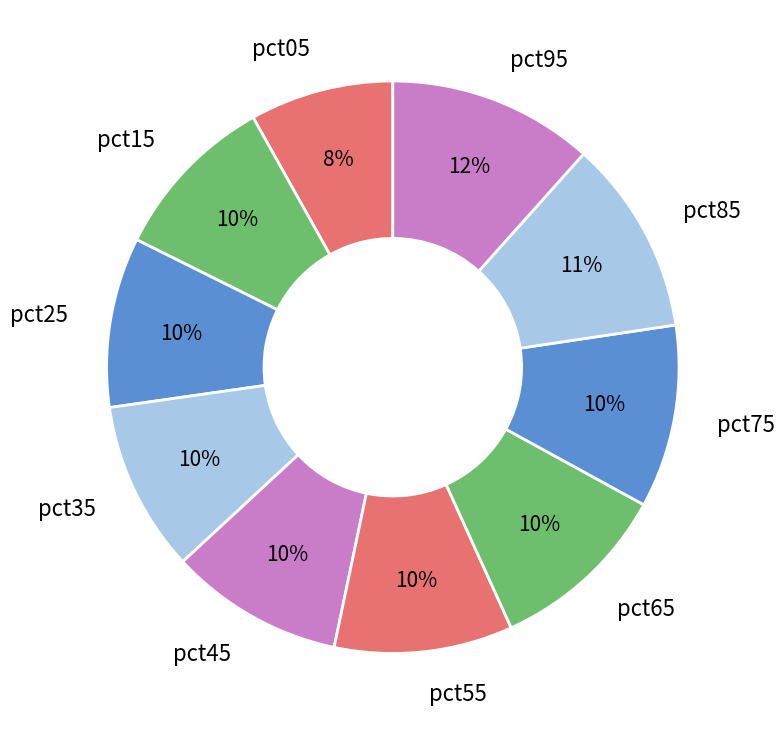

To the nearest percent, what is the difference between the pct45 and pct85 slice percentages?

1%